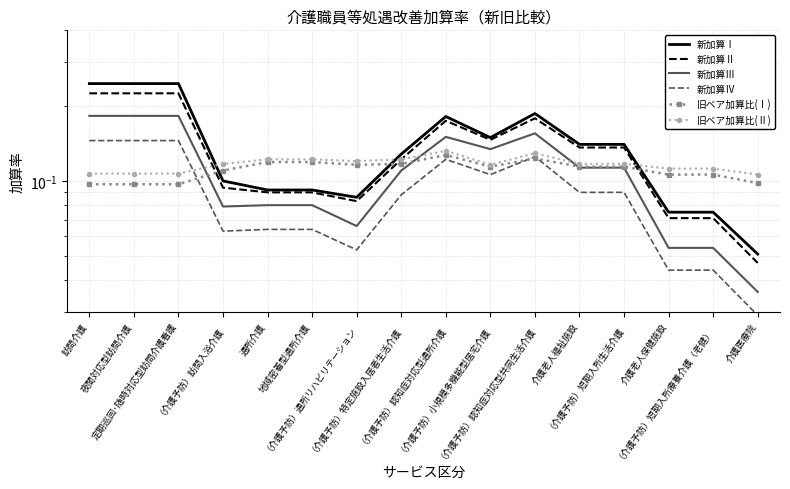

After their last crossing, which series has the higher values: 旧ベア加算比(Ⅱ) or 新加算Ⅰ?

旧ベア加算比(Ⅱ)